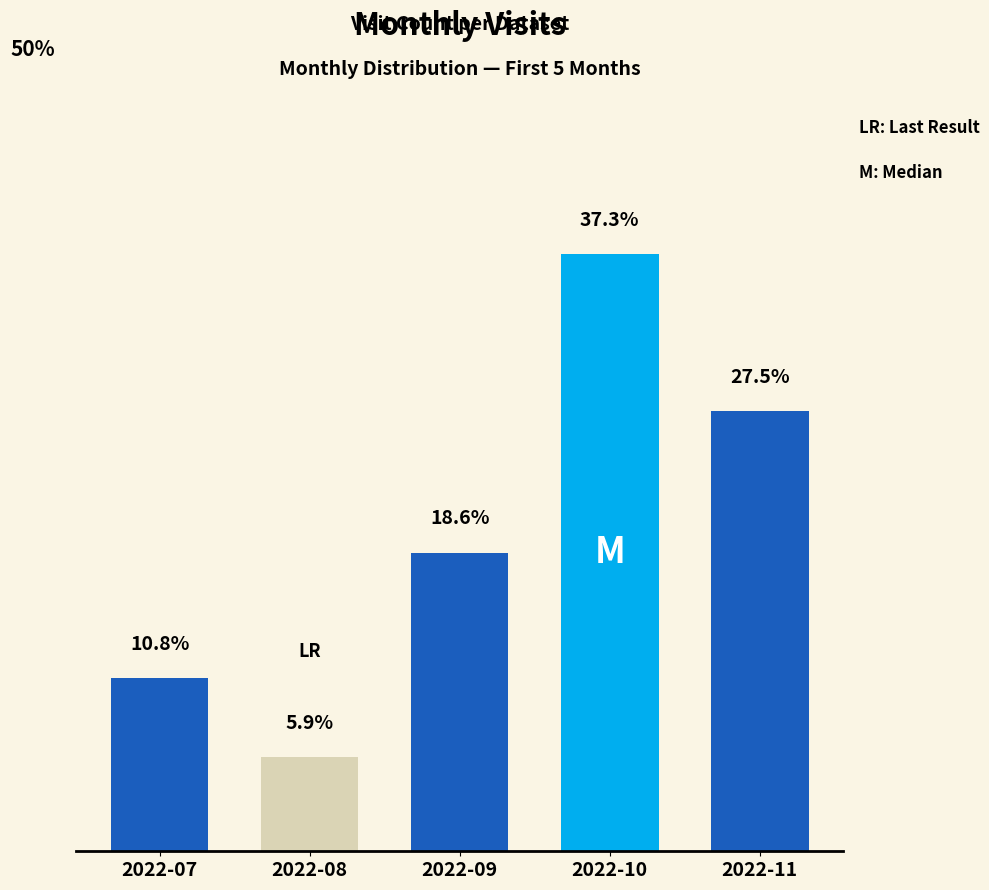

Between 2022-10 and 2022-09, which is larger?

2022-10